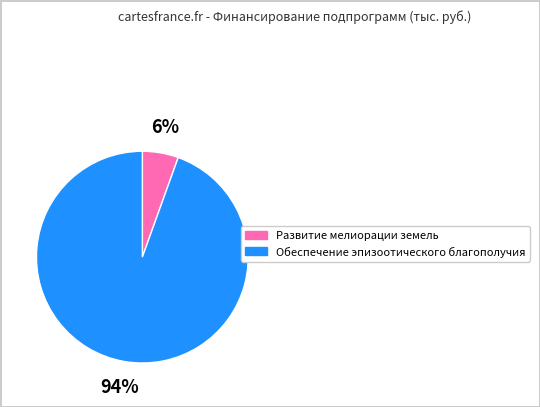

To the nearest percent, what is the combined percentage of Обеспечение эпизоотического благополучия and Развитие мелиорации земель?

100%